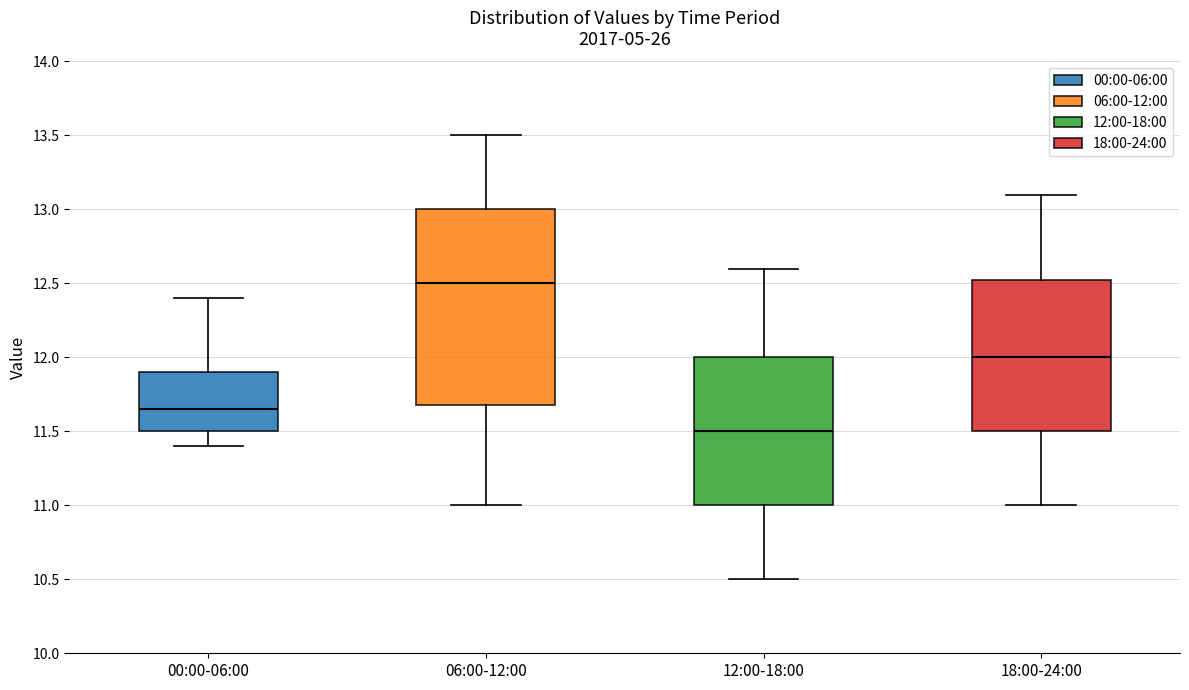

Reading left to right, read every box against the y-axis: the position of its median line, the range the box covers, and the ends of its whiskers. The values are not printed on the chart, so give them approximately, as read against the axis.

00:00-06:00: median 11.65, box 11.50 to 11.90, whiskers 11.40 to 12.40
06:00-12:00: median 12.50, box 11.70 to 13.00, whiskers 11.00 to 13.50
12:00-18:00: median 11.50, box 11.00 to 12.00, whiskers 10.50 to 12.60
18:00-24:00: median 12.00, box 11.50 to 12.55, whiskers 11.00 to 13.10